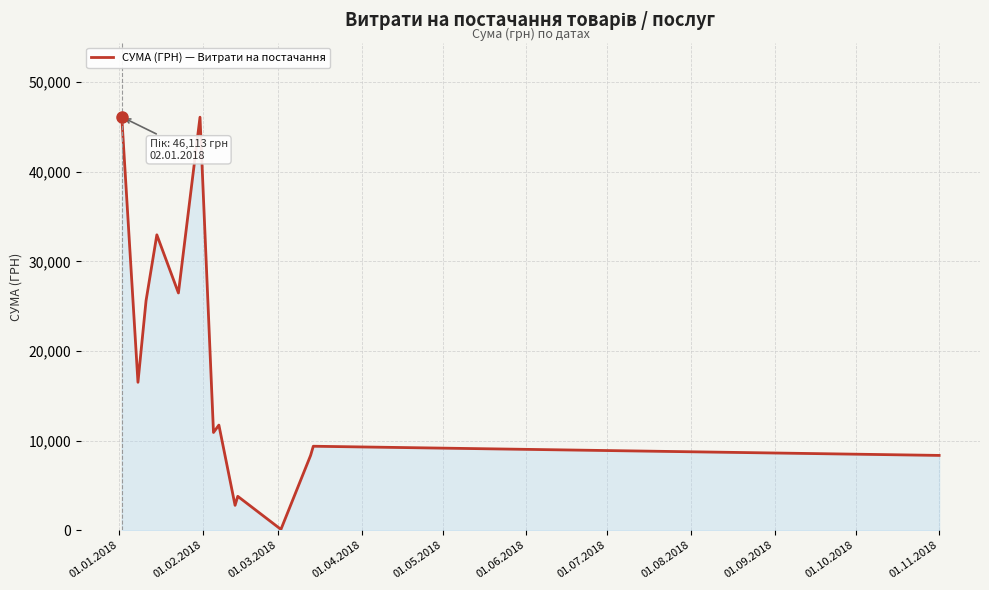

What is the average value?

17796.2